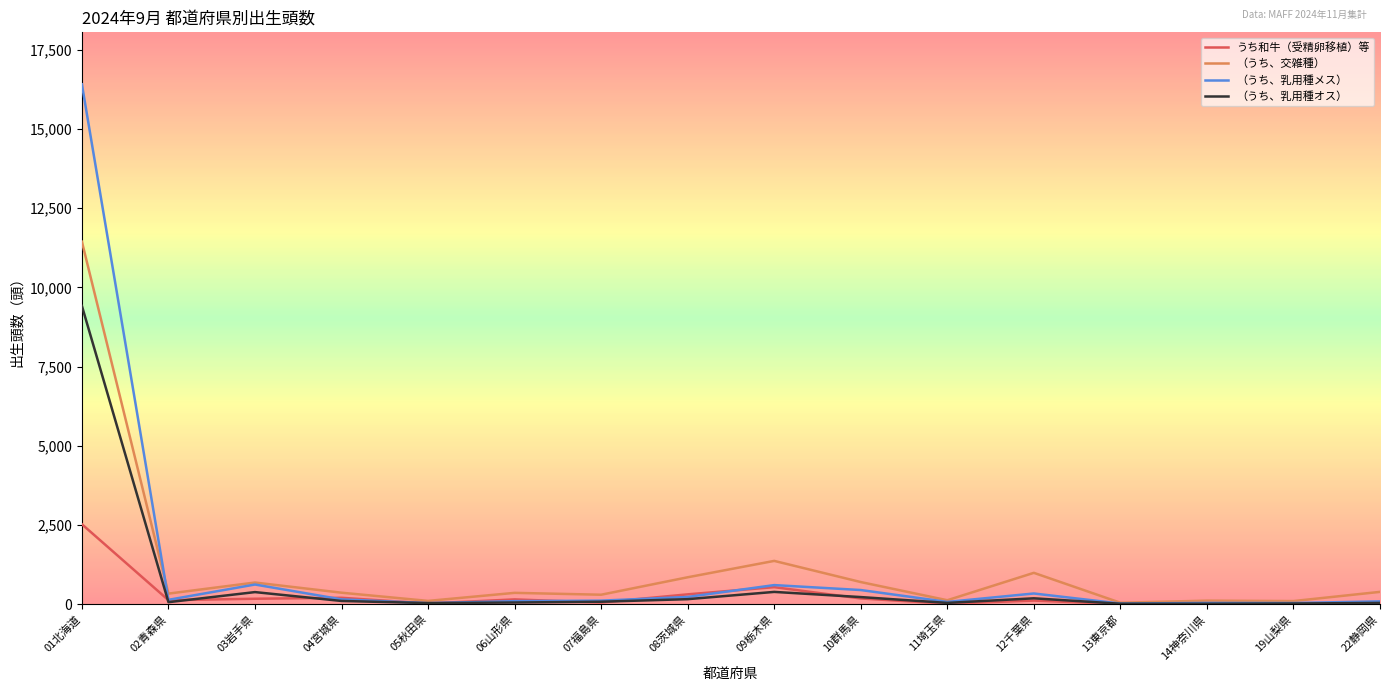

How many lines are shown in the chart?

4